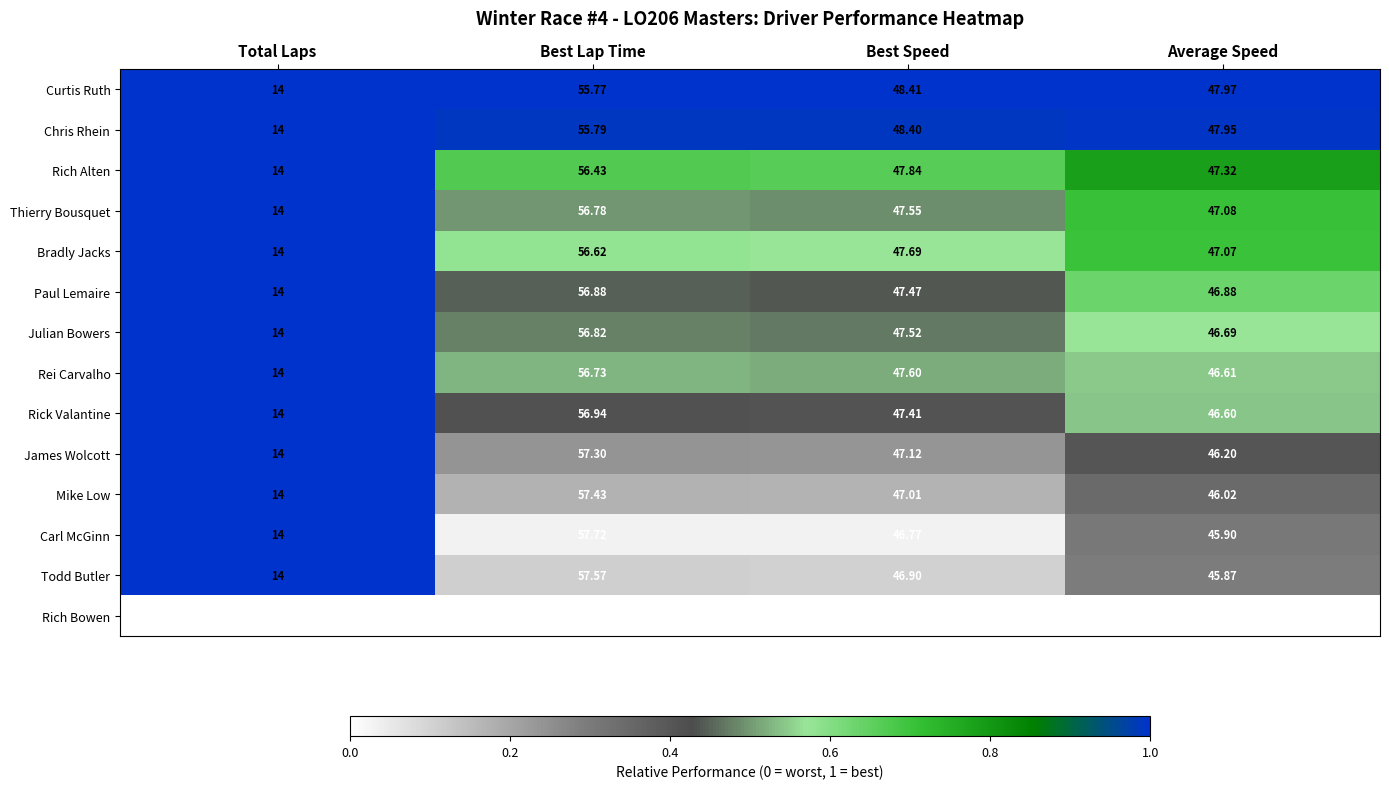

Rank the series by their maximum value, from highest to lowest.

Rich Bowen, Carl McGinn, Todd Butler, Mike Low, James Wolcott, Rick Valantine, Paul Lemaire, Julian Bowers, Thierry Bousquet, Rei Carvalho, Bradly Jacks, Rich Alten, Chris Rhein, Curtis Ruth